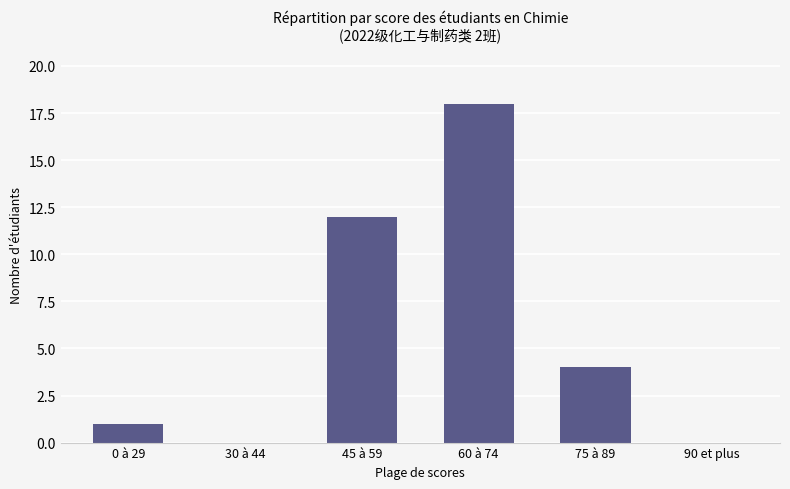

What is the change in value from 30 à 44 to 45 à 59?

+12